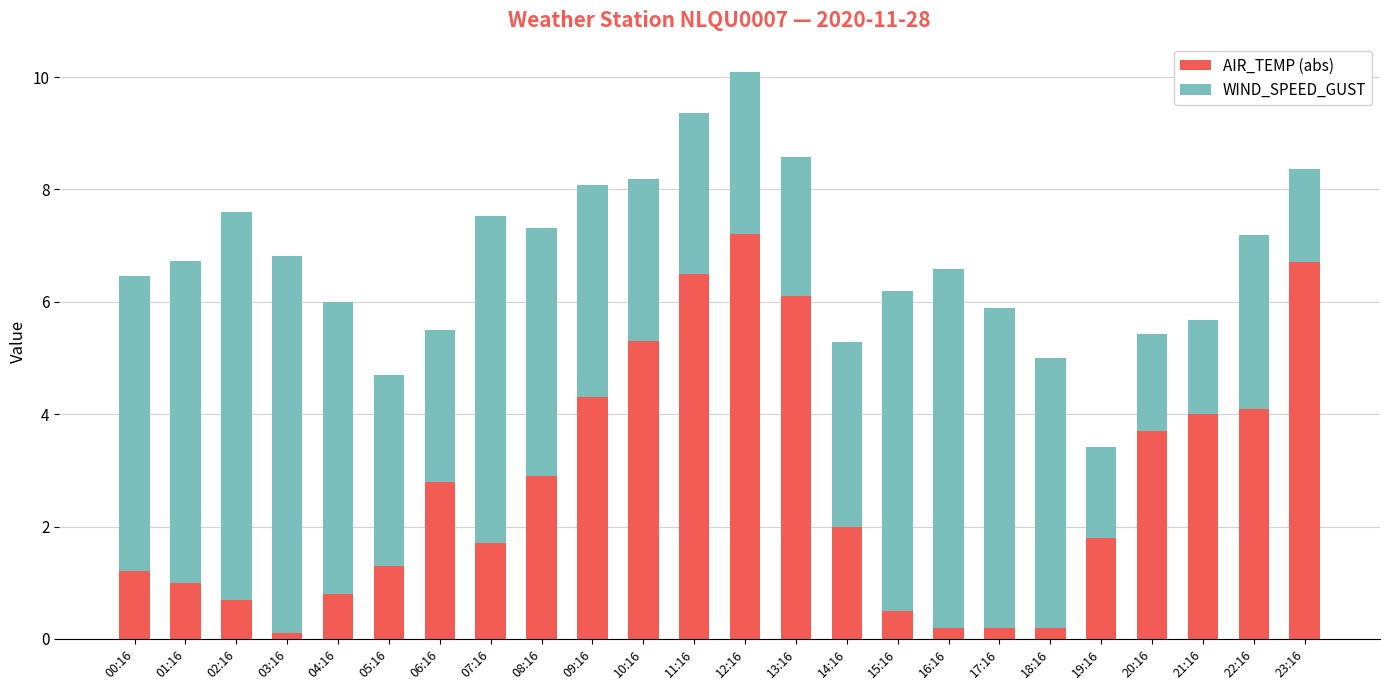

What is the maximum value for AIR_TEMP (abs)?

7.2